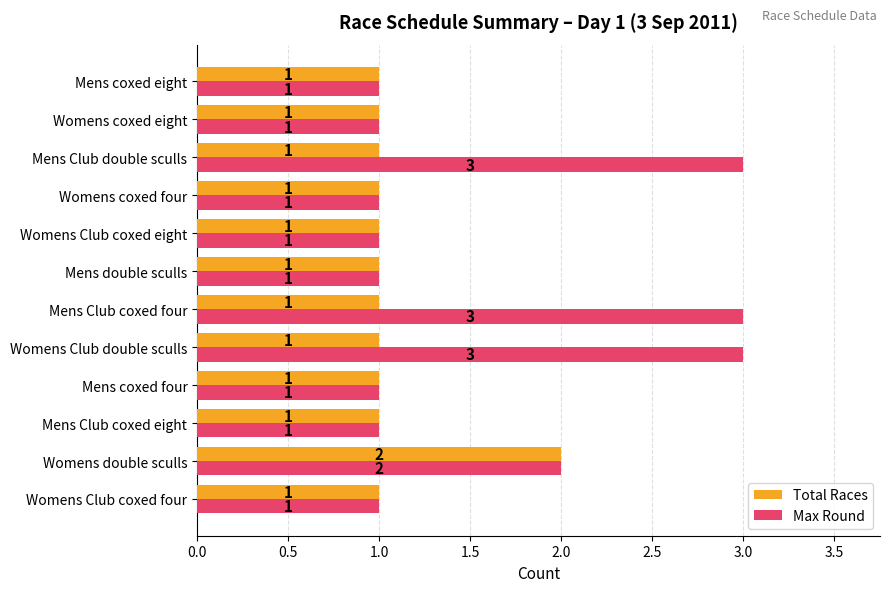

Rank the series by their average value, from highest to lowest.

Max Round, Total Races